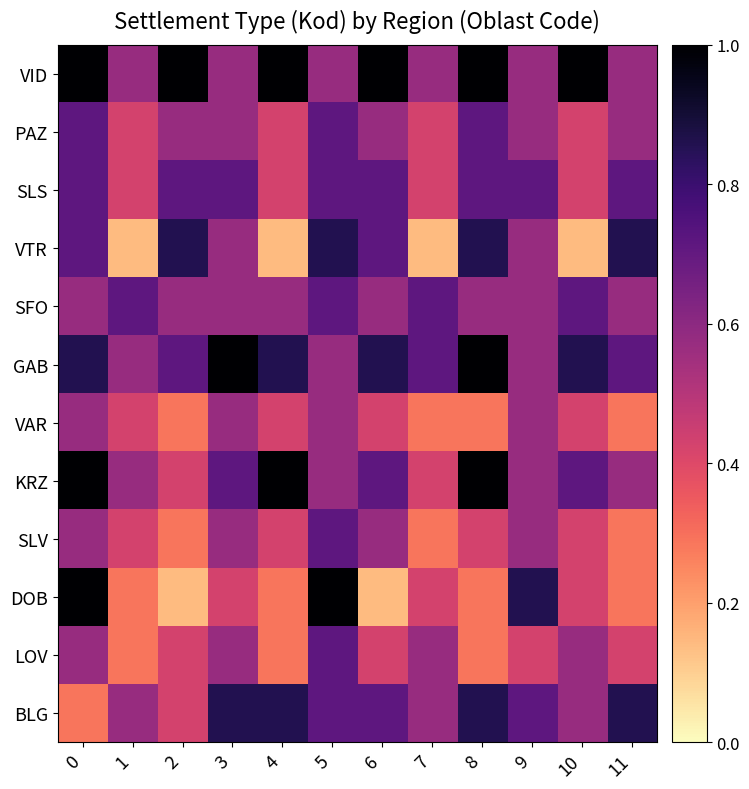

What is the greatest value displayed?

1.0